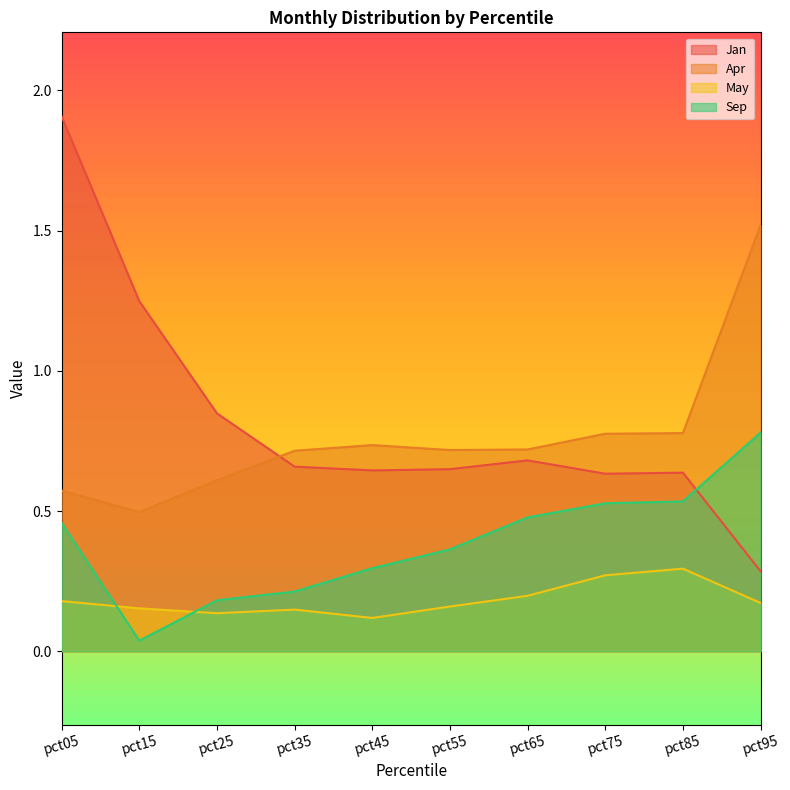

Reading right to left, transcribe all the data shown in this chart.

Jan: pct95=0.3	pct85=0.6	pct75=0.6	pct65=0.7	pct55=0.6	pct45=0.6	pct35=0.7	pct25=0.8	pct15=1.2	pct05=1.9
Apr: pct95=1.5	pct85=0.8	pct75=0.8	pct65=0.7	pct55=0.7	pct45=0.7	pct35=0.7	pct25=0.6	pct15=0.5	pct05=0.6
May: pct95=0.2	pct85=0.3	pct75=0.3	pct65=0.2	pct55=0.2	pct45=0.1	pct35=0.1	pct25=0.1	pct15=0.2	pct05=0.2
Sep: pct95=0.8	pct85=0.5	pct75=0.5	pct65=0.5	pct55=0.4	pct45=0.3	pct35=0.2	pct25=0.2	pct15=0.0	pct05=0.5